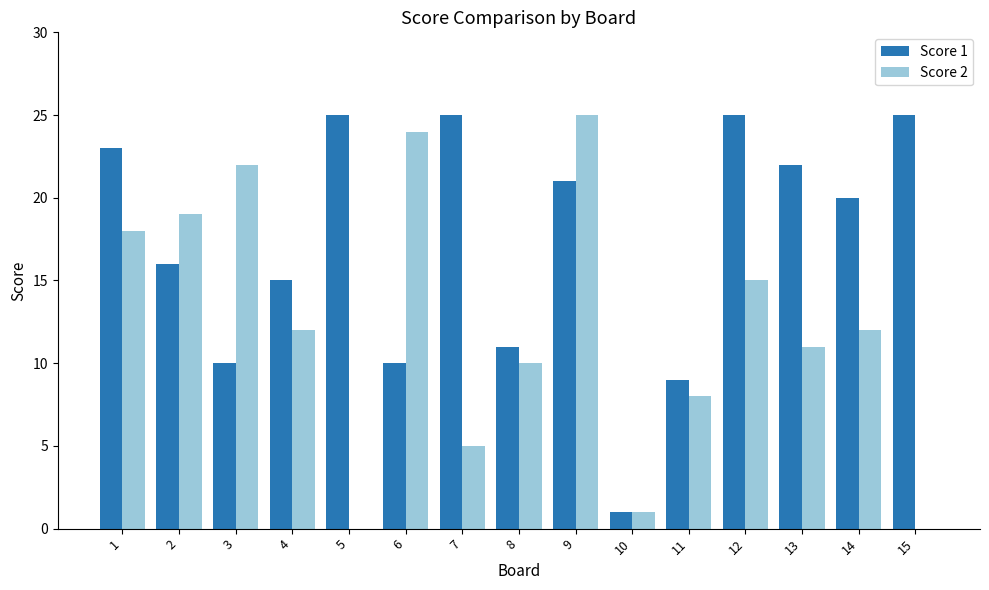

What is the maximum value for Score 2?

25